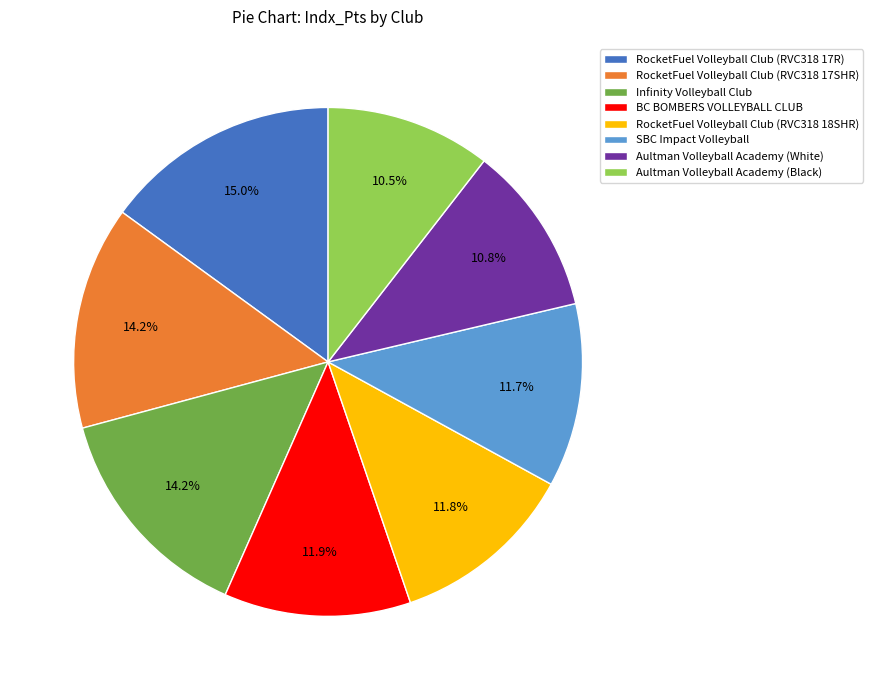

To the nearest percent, what is the average slice percentage?

12%